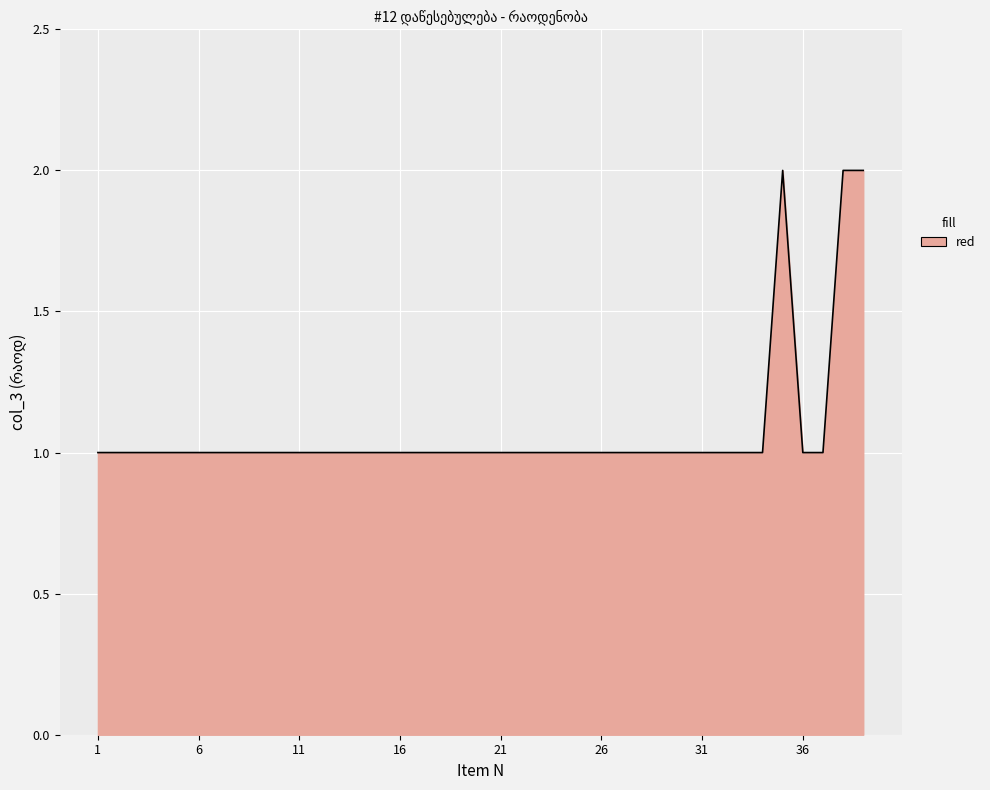

Rank the categories by value from lowest to highest.

1, 2, 3, 4, 5, 6, 7, 8, 9, 10, 11, 12, 13, 14, 15, 16, 17, 18, 19, 20, 21, 22, 23, 24, 25, 26, 27, 28, 29, 30, 31, 32, 33, 34, 36, 37, 35, 38, 39